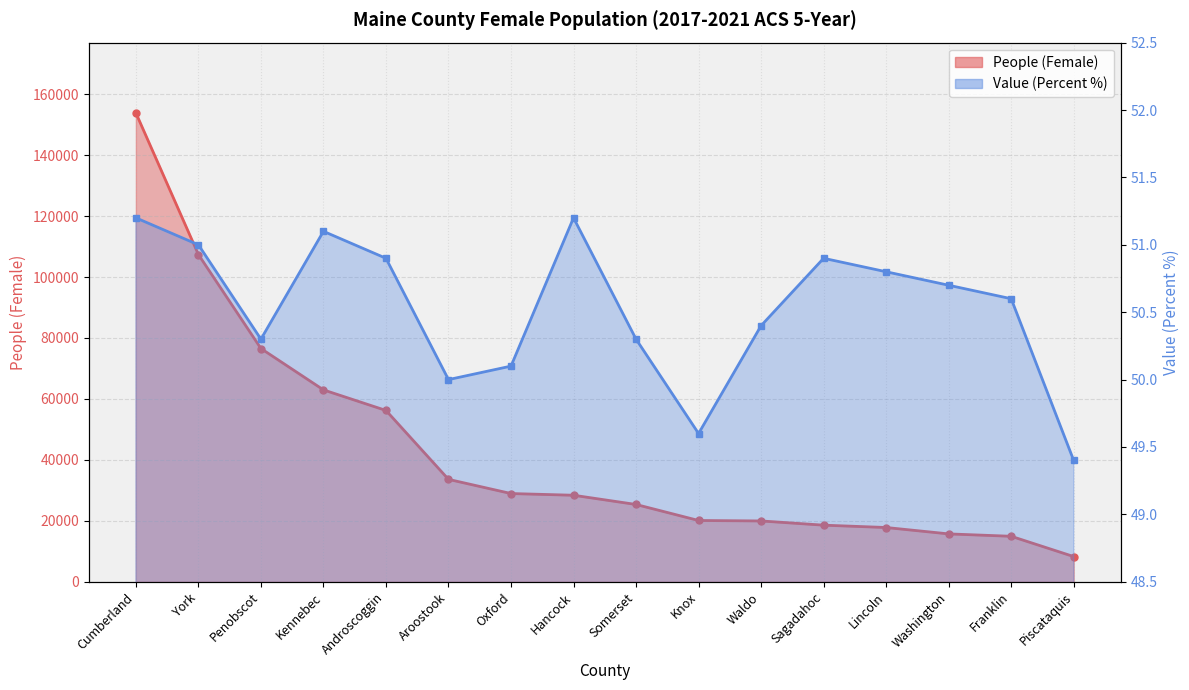

What is the smallest value displayed?

49.4